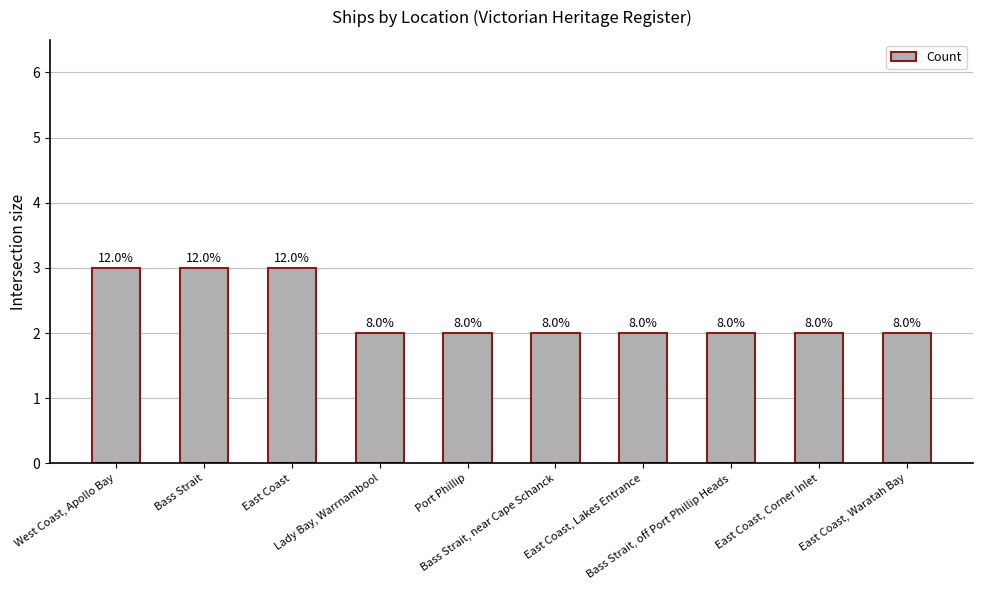

What is the greatest value displayed?

3